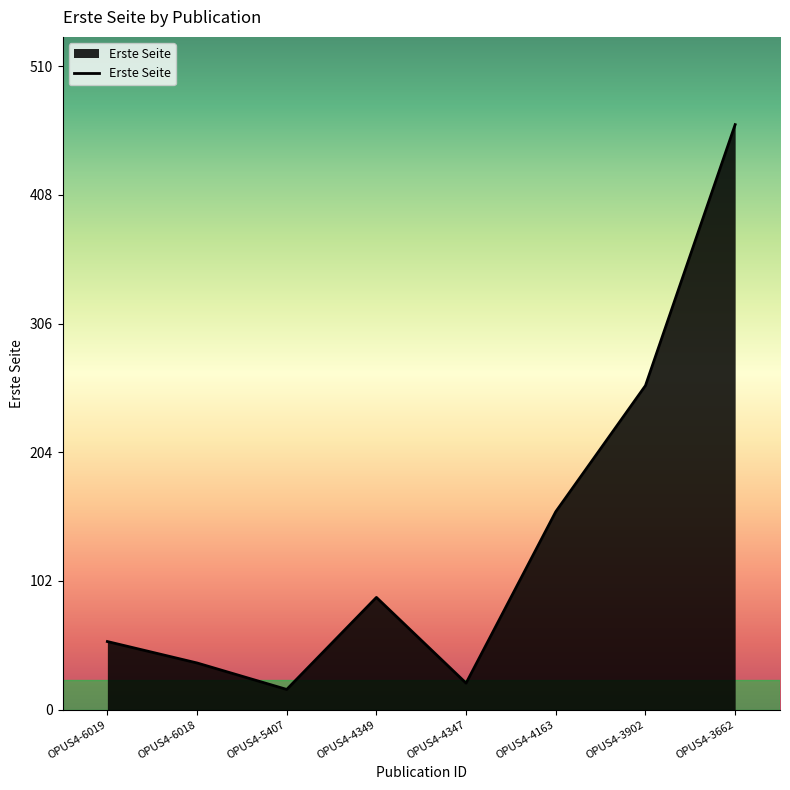

Which label corresponds to the smallest value in the chart?

OPUS4-5407